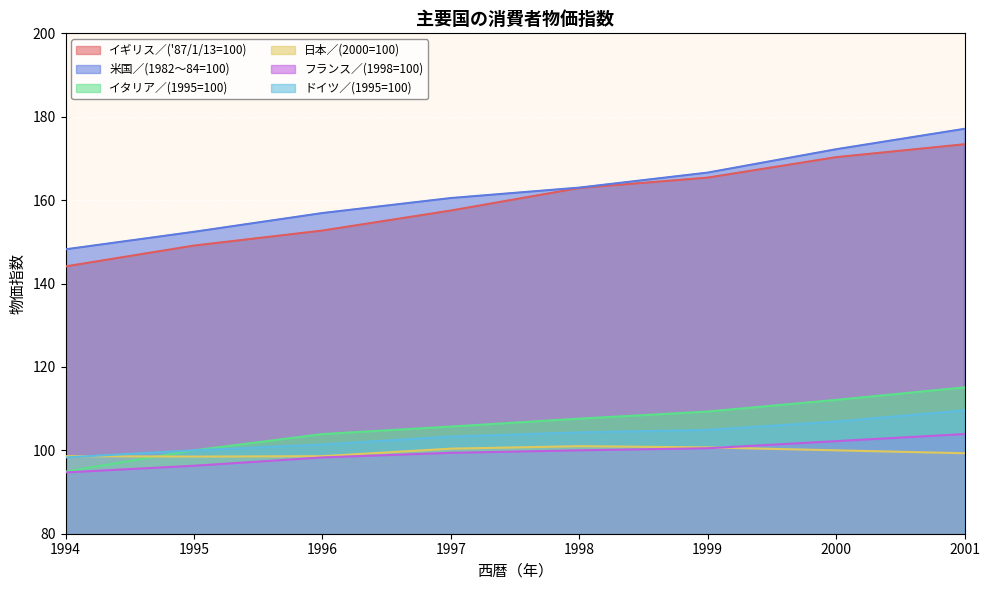

Which series has the widest spread of values?

イギリス／('87/1/13=100)